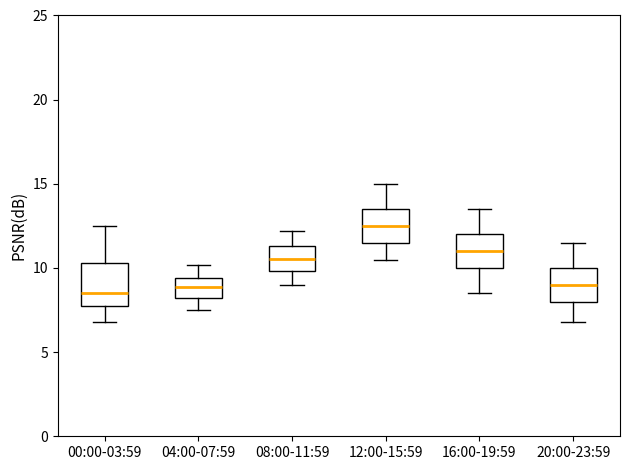

Comparing the boxes themselves (not the whiskers), which one is the tallest?

00:00-03:59